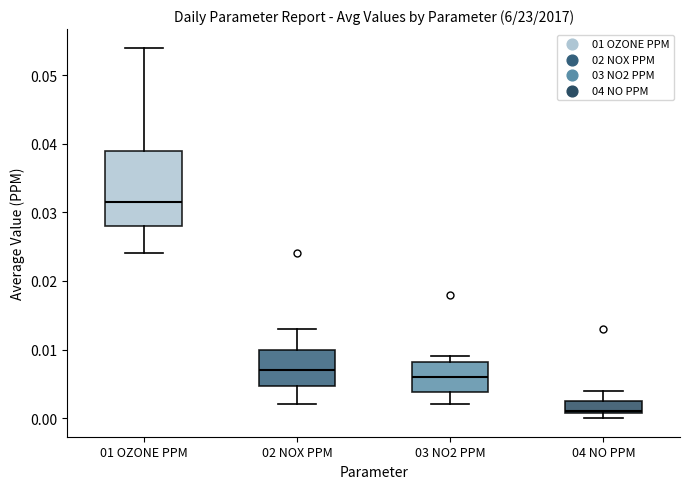

Where is the upper edge of the box for 01 OZONE PPM on the y-axis? The values are not printed on the chart, so give them approximately, as read against the axis.

0.039